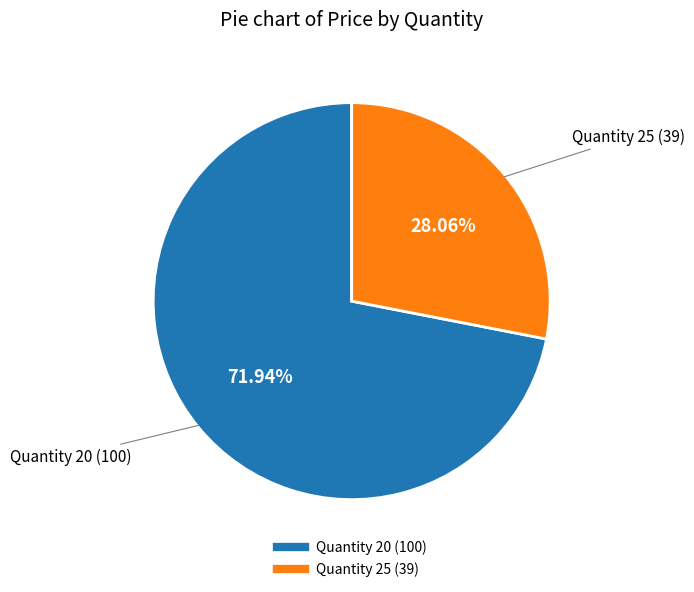

Does any single category account for the majority?

Yes